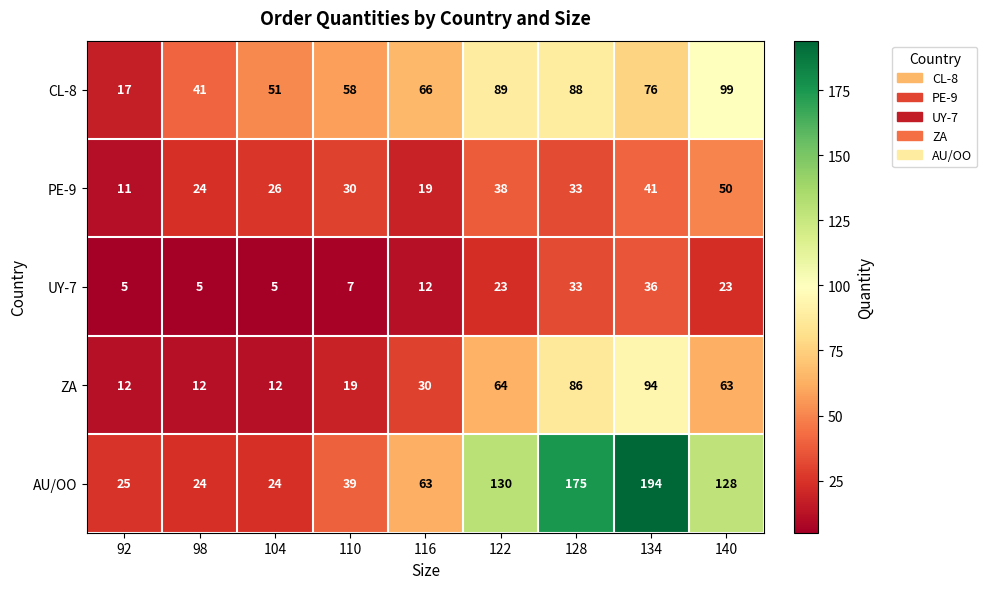

The PE-9 series shows 33 at 128. True or false?

True